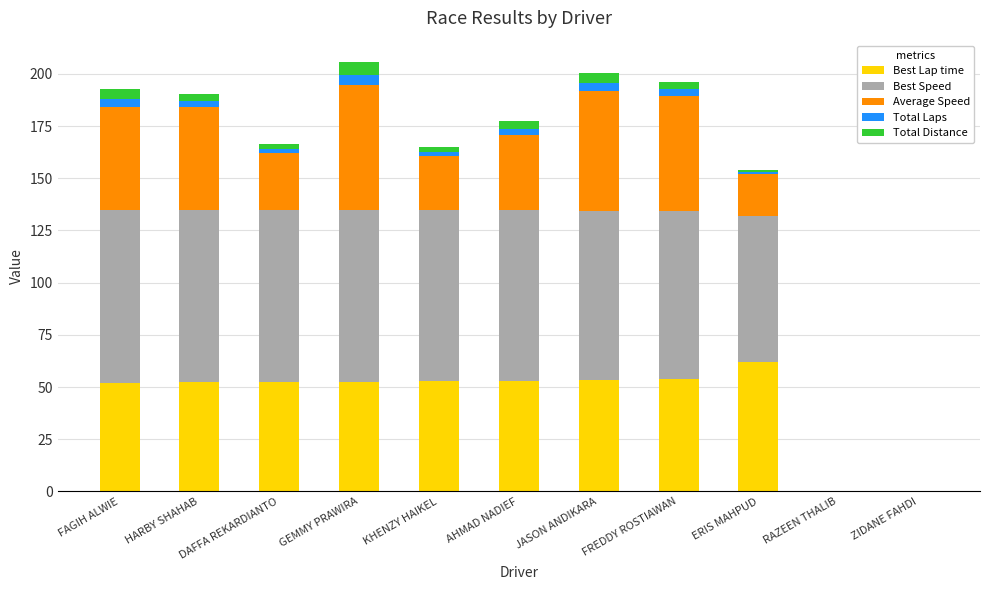

What are all the series names shown in the legend?

Best Lap time, Best Speed, Average Speed, Total Laps, Total Distance